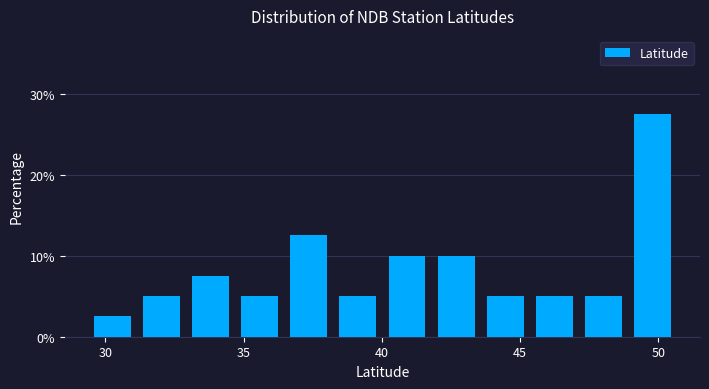

Around what value on the x-axis is the tallest bar? Give the approximate position of its centre, as read against the axis.

50.0